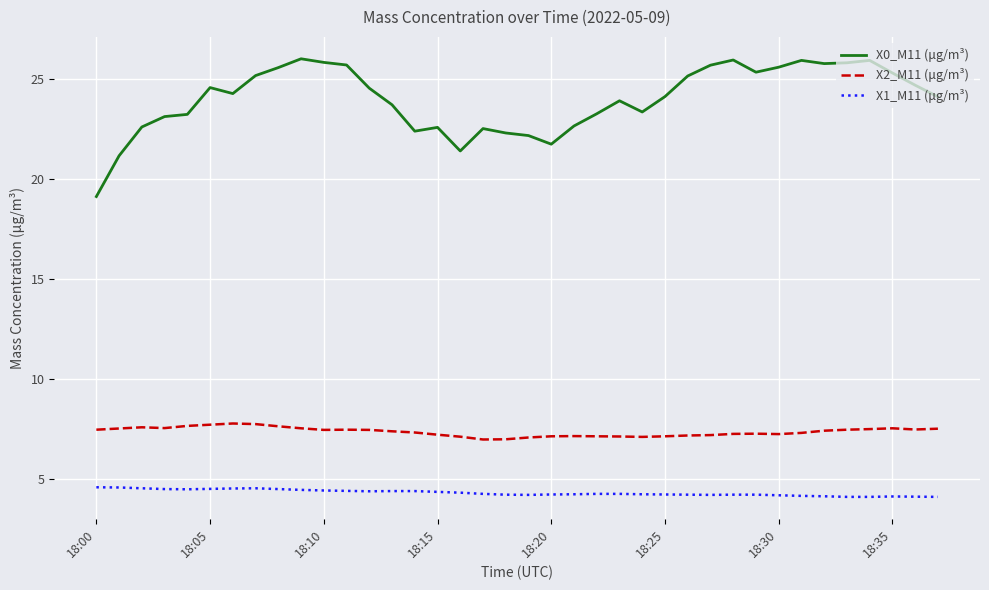

Which series has the largest range (max minus min)?

X0_M11 (μg/m³)